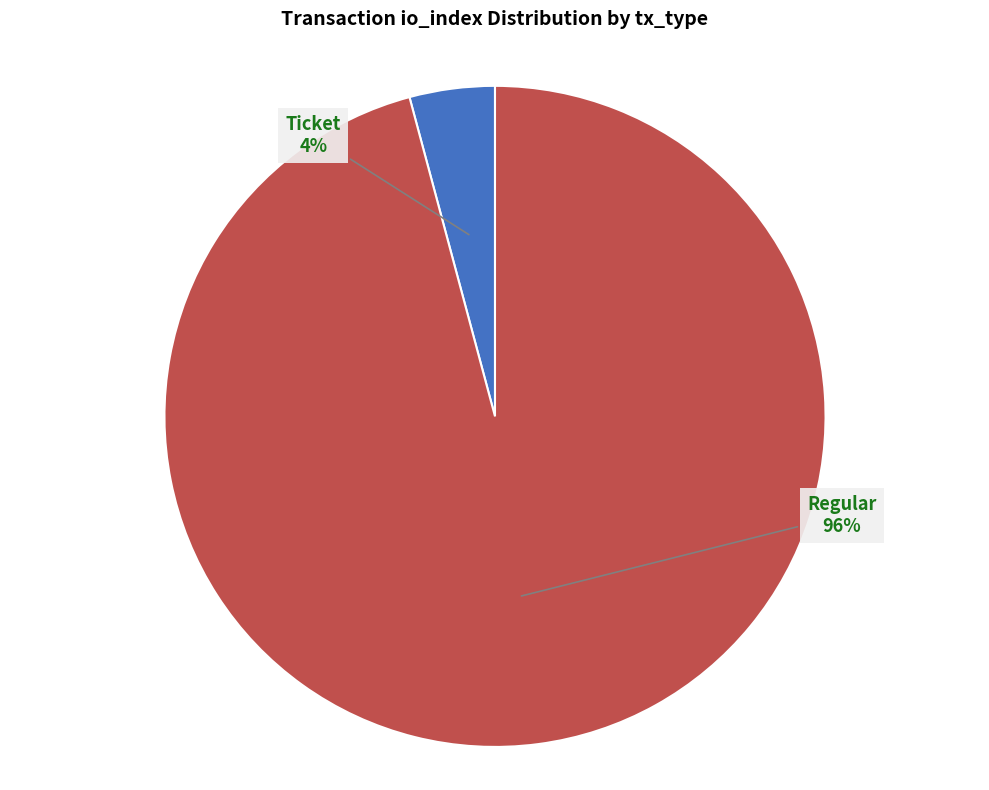

How many slices are in this pie chart?

2